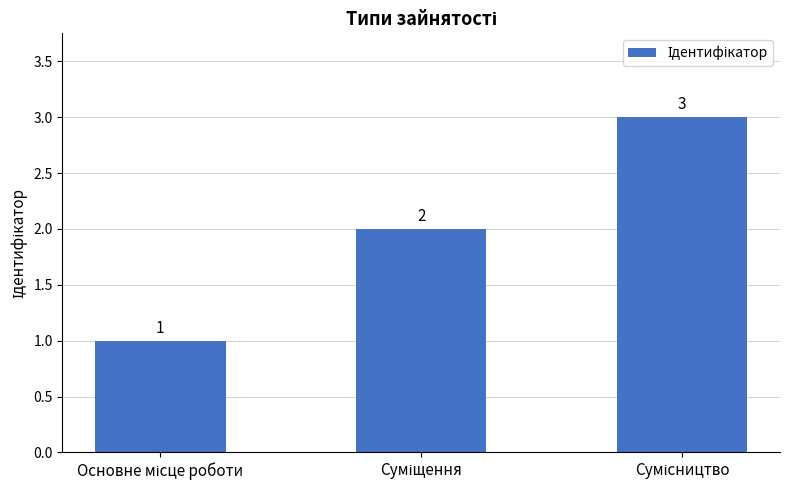

Are the bars horizontal?

No